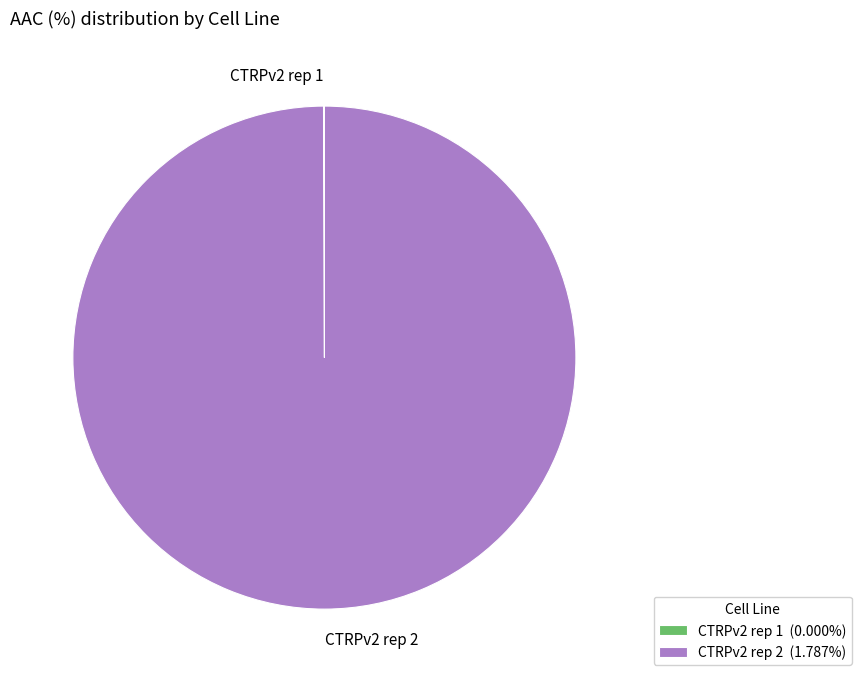

Is there a majority slice in this chart?

Yes